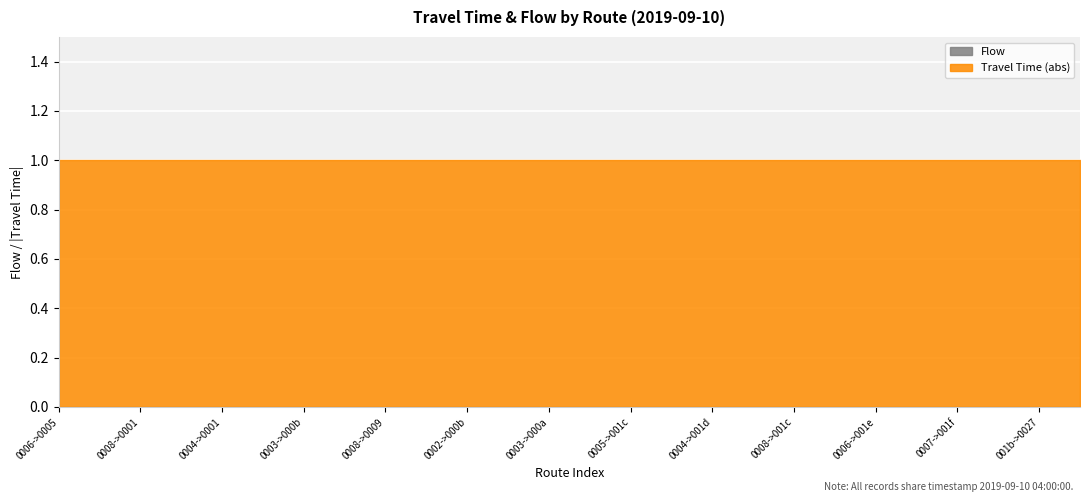

Rank the series by their maximum value, from highest to lowest.

flow, travel_time